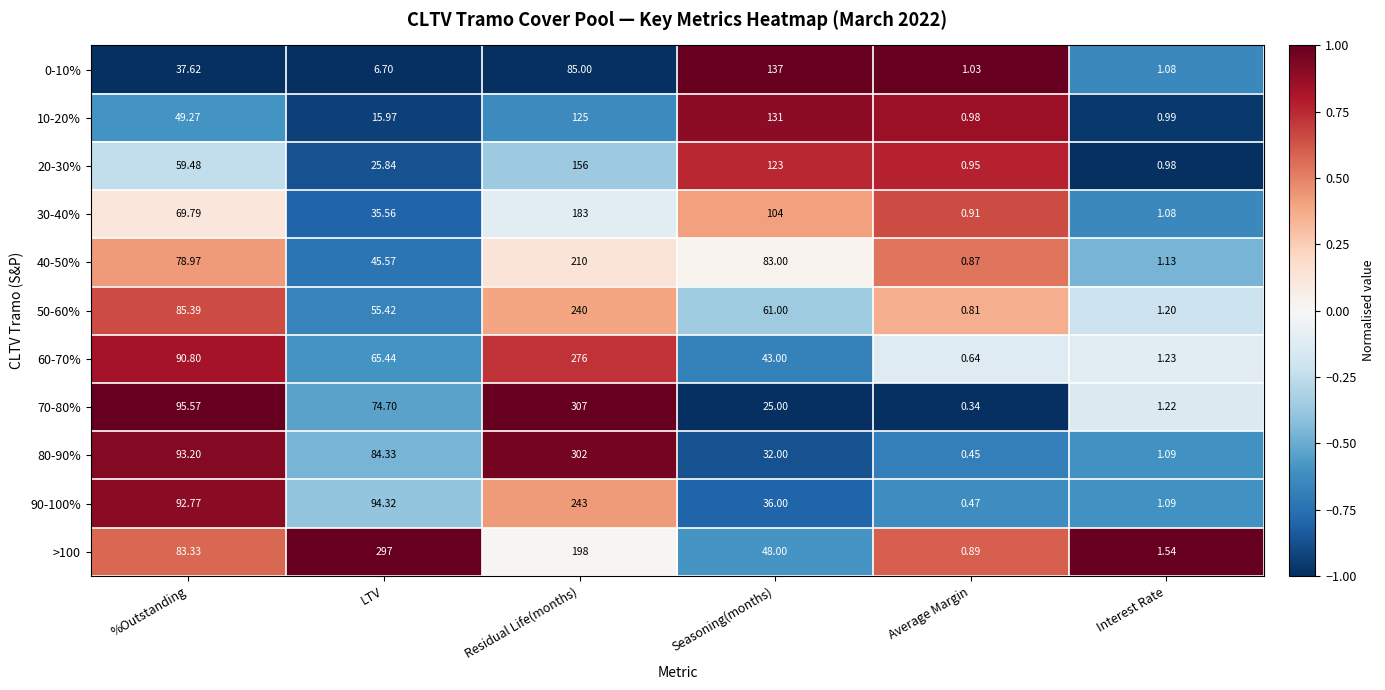

Is the value of 30-40% at Seasoning(months) greater than the value of 90-100% at Seasoning(months)?

Yes